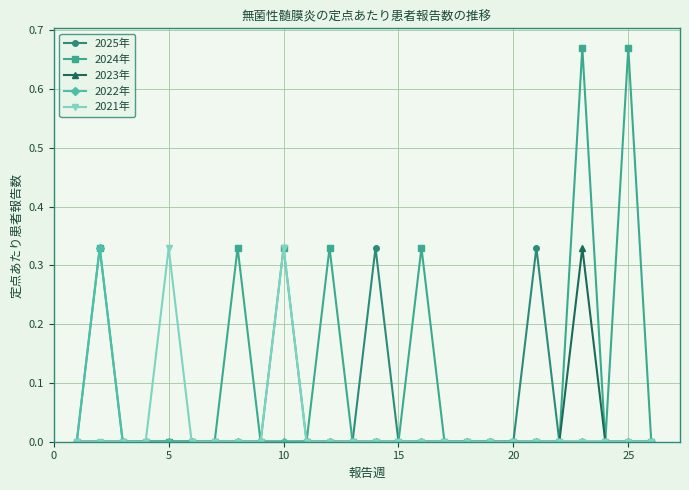

Which series has the largest total across all categories?

2024年